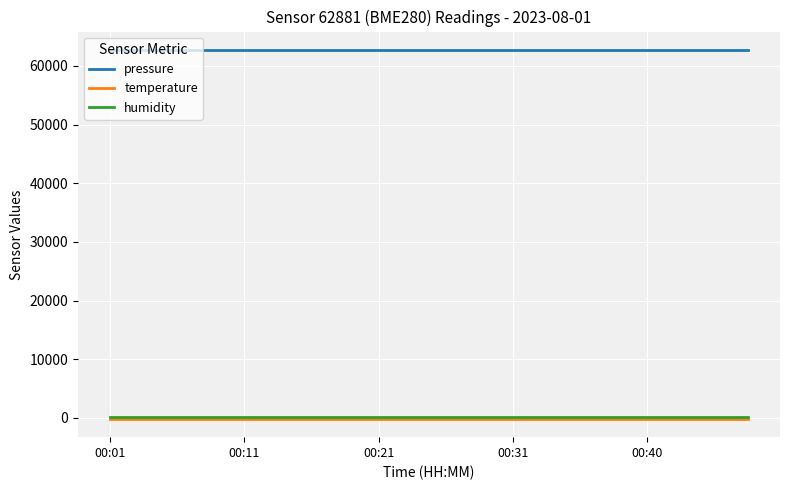

Reading left to right, what are all the values shown in this chart?

pressure: 62722.8	62722.8	62722.8	62722.8	62722.8	62722.8	62722.8	62722.8	62722.8	62722.8	62722.8	62722.8	62722.8	62722.8	62722.8	62722.8	62722.8	62722.8	62722.8	62722.8
temperature: -145.3	-145.3	-145.3	-145.3	-145.3	-145.3	-145.3	-145.3	-145.3	-145.3	-145.3	-145.3	-145.3	-145.3	-145.3	-145.3	-145.3	-145.3	-145.3	-145.3
humidity: 100.0	100.0	100.0	100.0	100.0	100.0	100.0	100.0	100.0	100.0	100.0	100.0	100.0	100.0	100.0	100.0	100.0	100.0	100.0	100.0